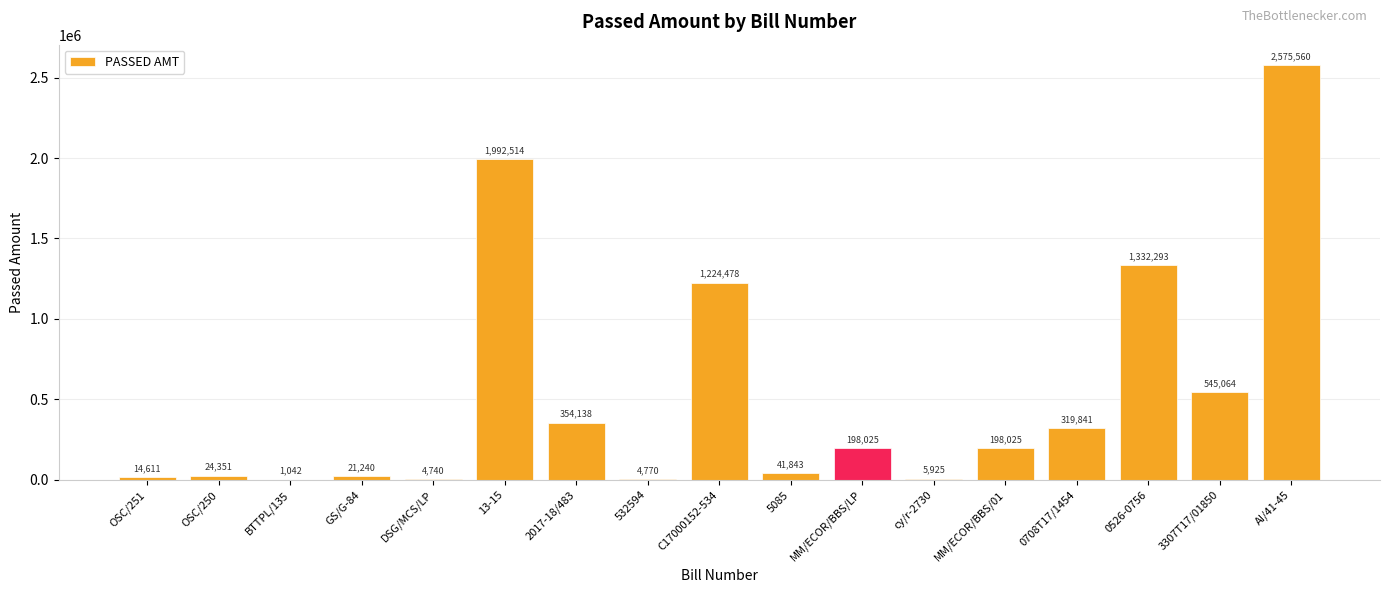

What is the change in value from 532594 to MM/ECOR/BBS/LP?

+193255.0